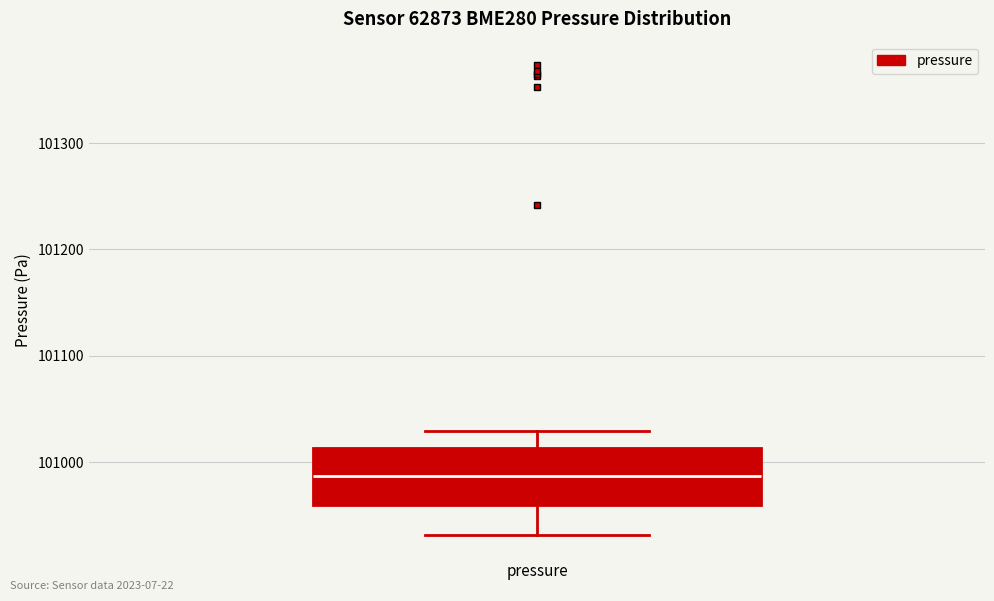

Where is the upper edge of the box for pressure on the y-axis? The values are not printed on the chart, so give them approximately, as read against the axis.

101010